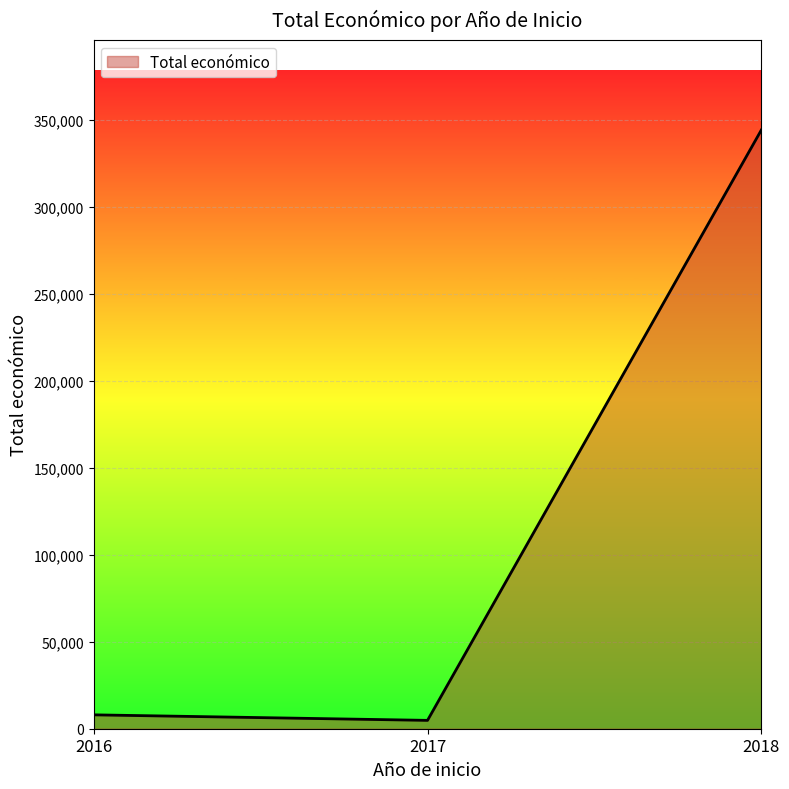

What is the average value?

119008